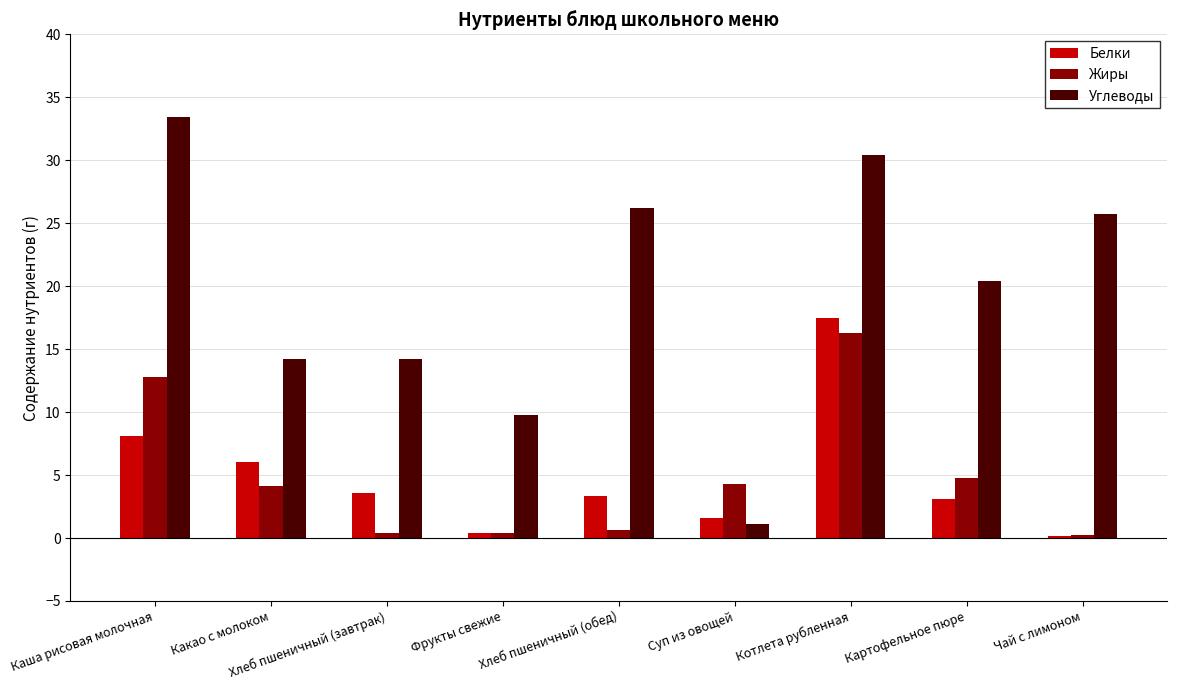

Reading right to left, what are all the values shown in this chart?

Белки: Чай с лимоном=0.1	Картофельное пюре=3.1	Котлета рубленная=17.5	Суп из овощей=1.6	Хлеб пшеничный (обед)=3.4	Фрукты свежие=0.4	Хлеб пшеничный (завтрак)=3.6	Какао с молоком=6.1	Каша рисовая молочная=8.1
Жиры: Чай с лимоном=0.2	Картофельное пюре=4.8	Котлета рубленная=16.3	Суп из овощей=4.3	Хлеб пшеничный (обед)=0.7	Фрукты свежие=0.4	Хлеб пшеничный (завтрак)=0.4	Какао с молоком=4.1	Каша рисовая молочная=12.8
Углеводы: Чай с лимоном=25.8	Картофельное пюре=20.4	Котлета рубленная=30.4	Суп из овощей=1.1	Хлеб пшеничный (обед)=26.2	Фрукты свежие=9.8	Хлеб пшеничный (завтрак)=14.2	Какао с молоком=14.2	Каша рисовая молочная=33.4